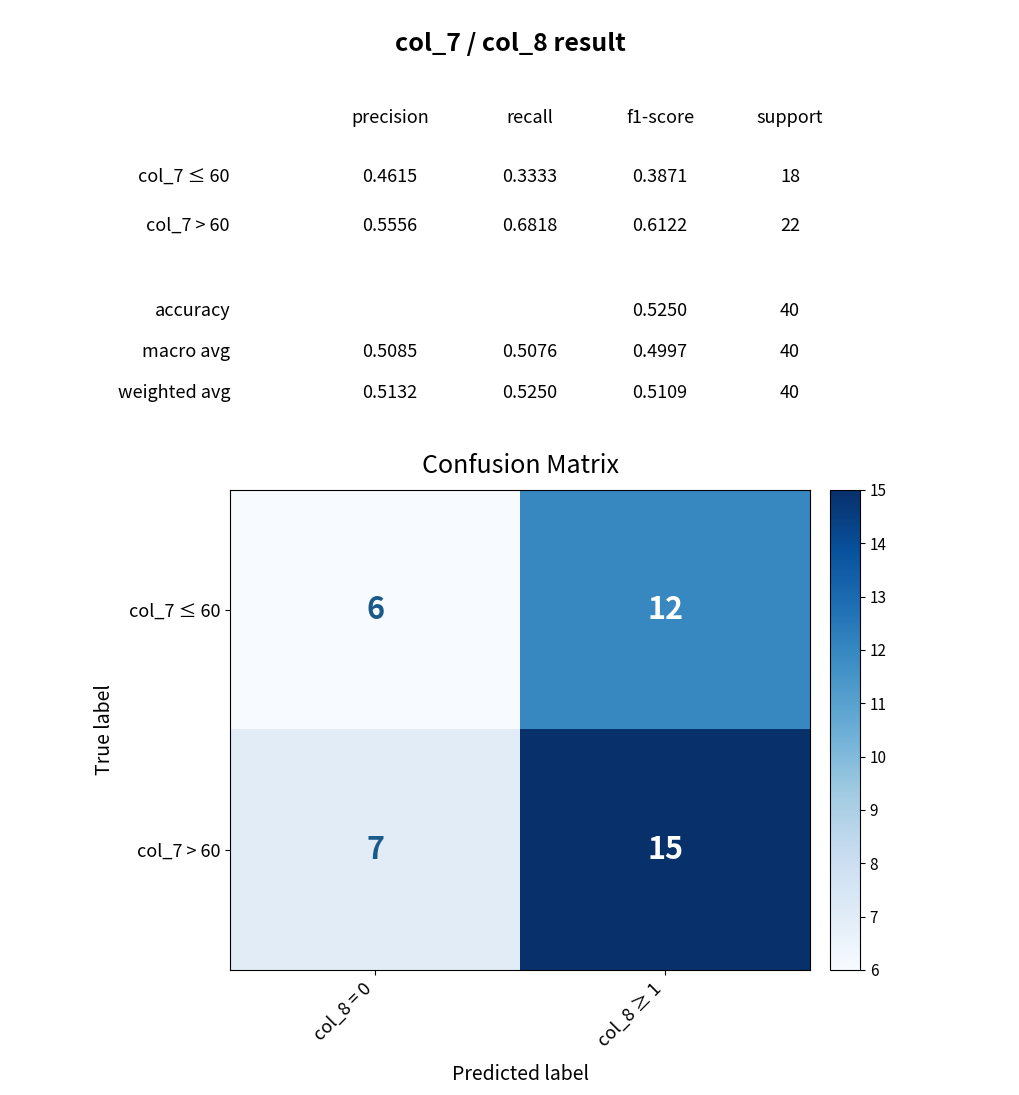

The value of col_7 > 60 at col_8 = 0 is 10. True or false?

False